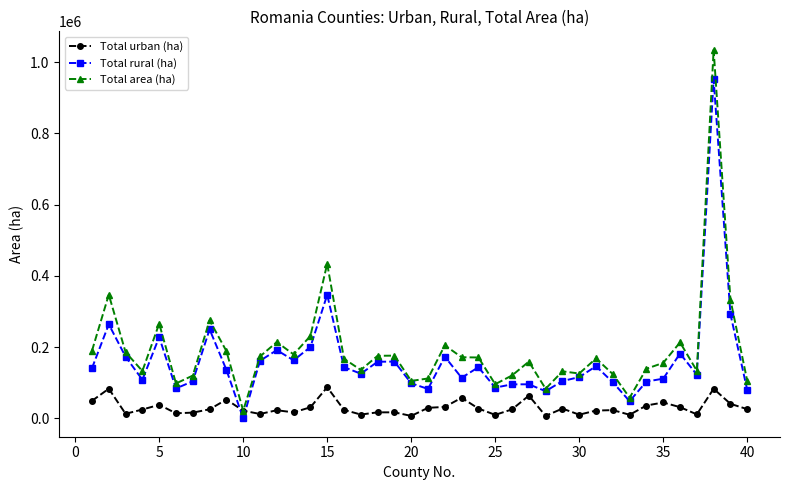

What is the difference between the second highest and second lowest values in the Total rural (ha) series?

298541